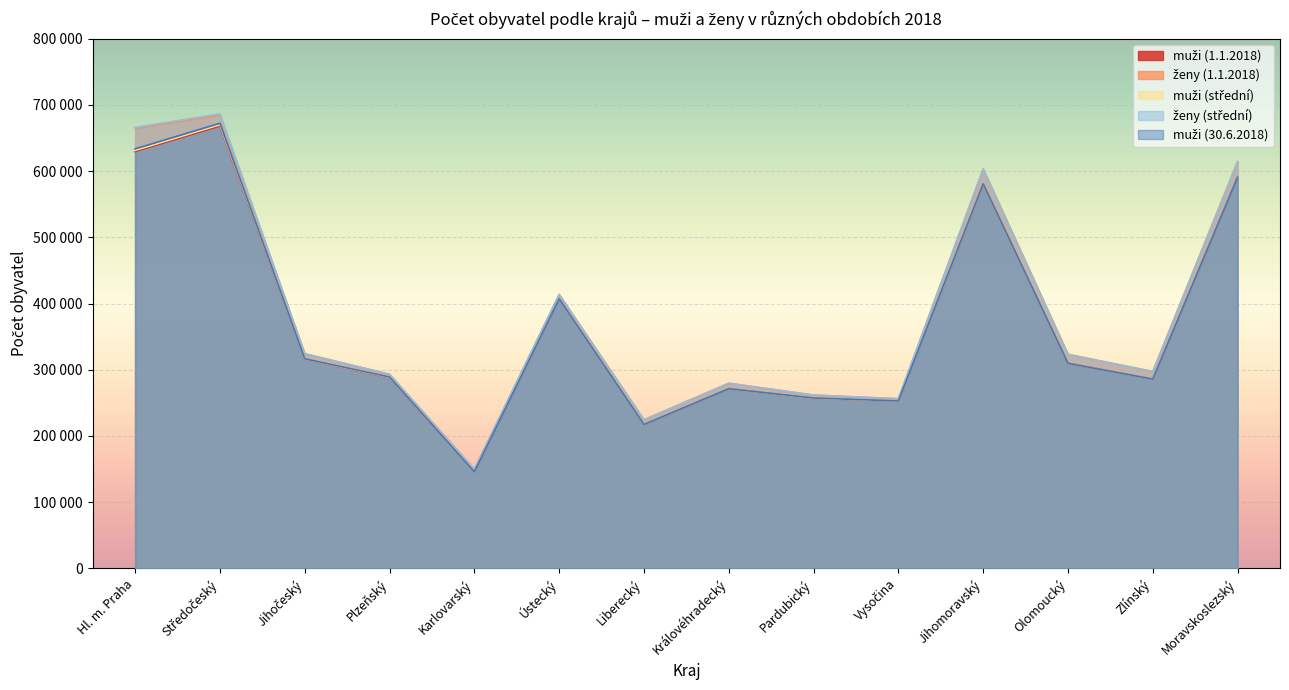

At which label does muži (1.1.2018) first exceed 309888?

Hl. m. Praha